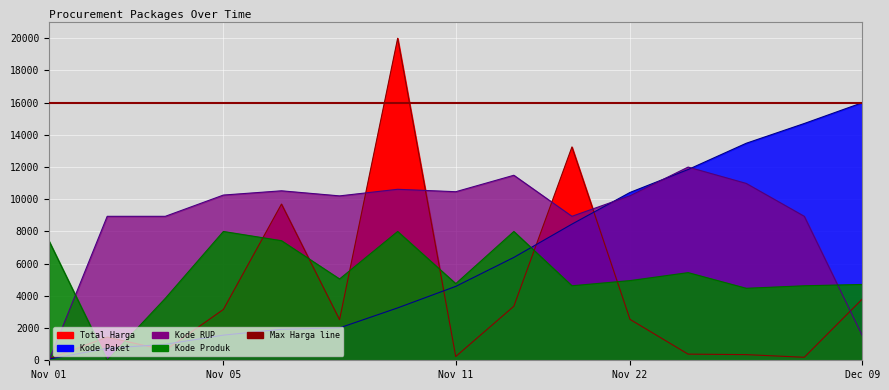

At which category is the sum across all series the highest?

2021-11-11